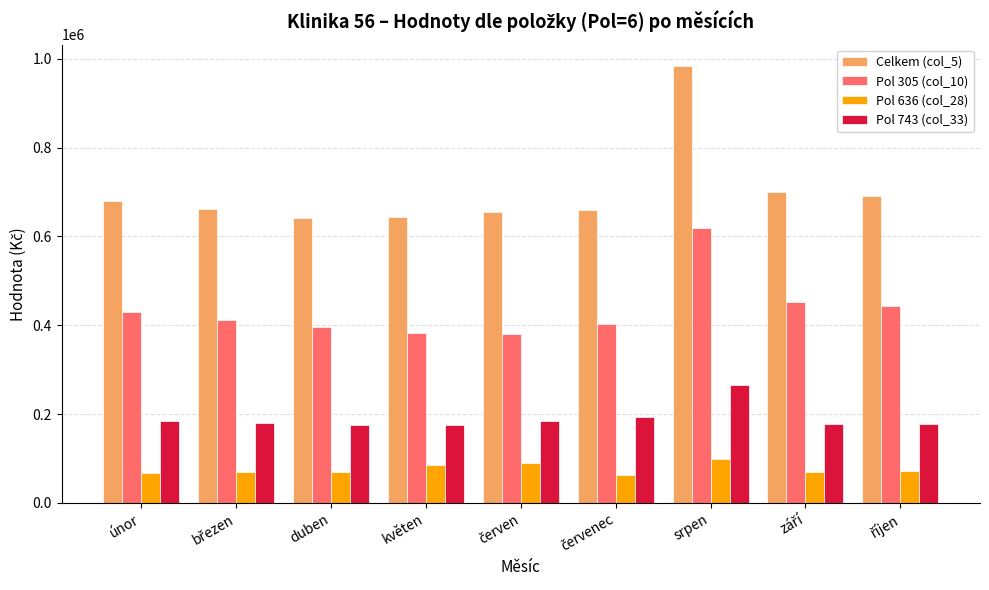

How many bars are there in total?

36